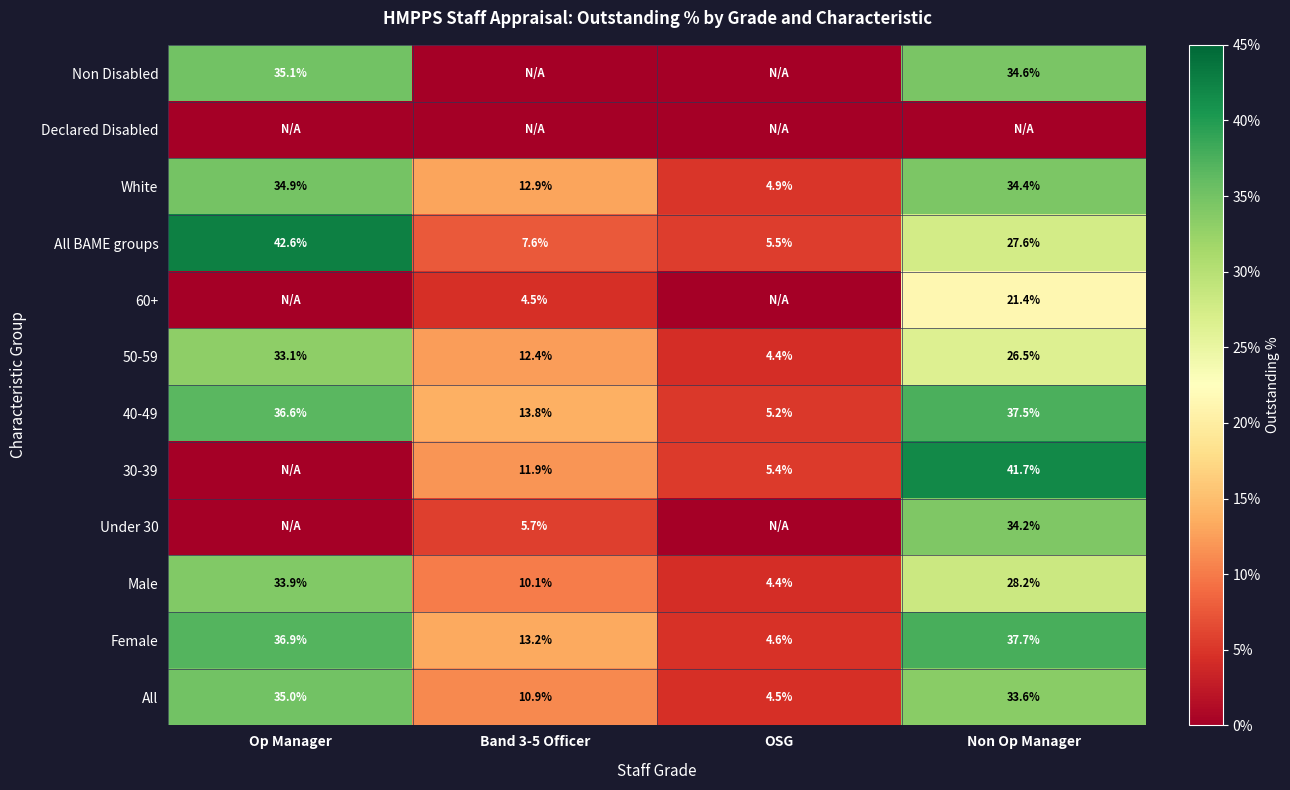

Is it true that All equals 10.9 at Band 3-5 Officer?

True